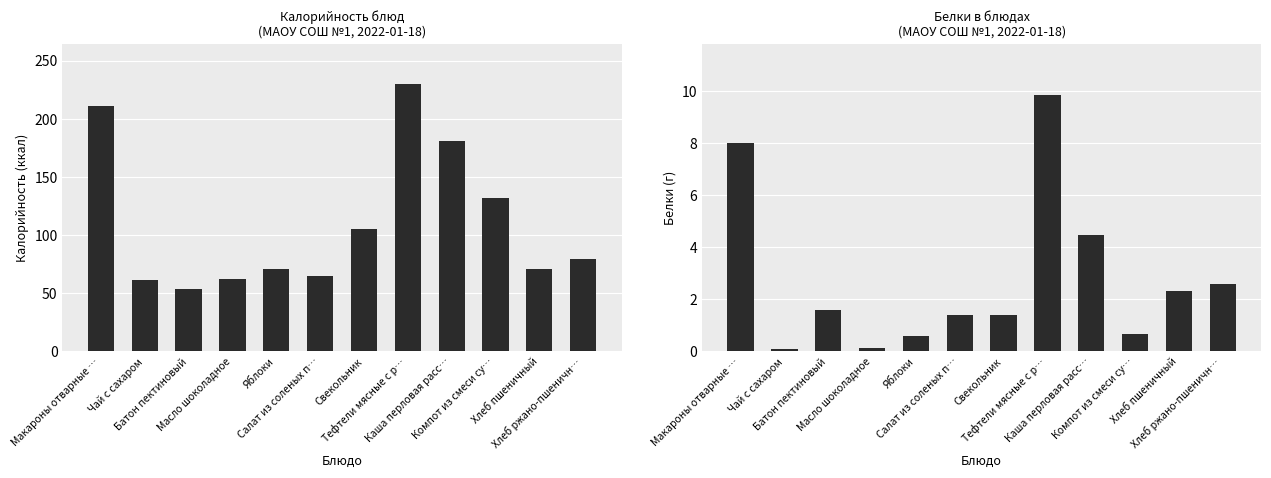

What is the maximum value for Калорийность?

230.0